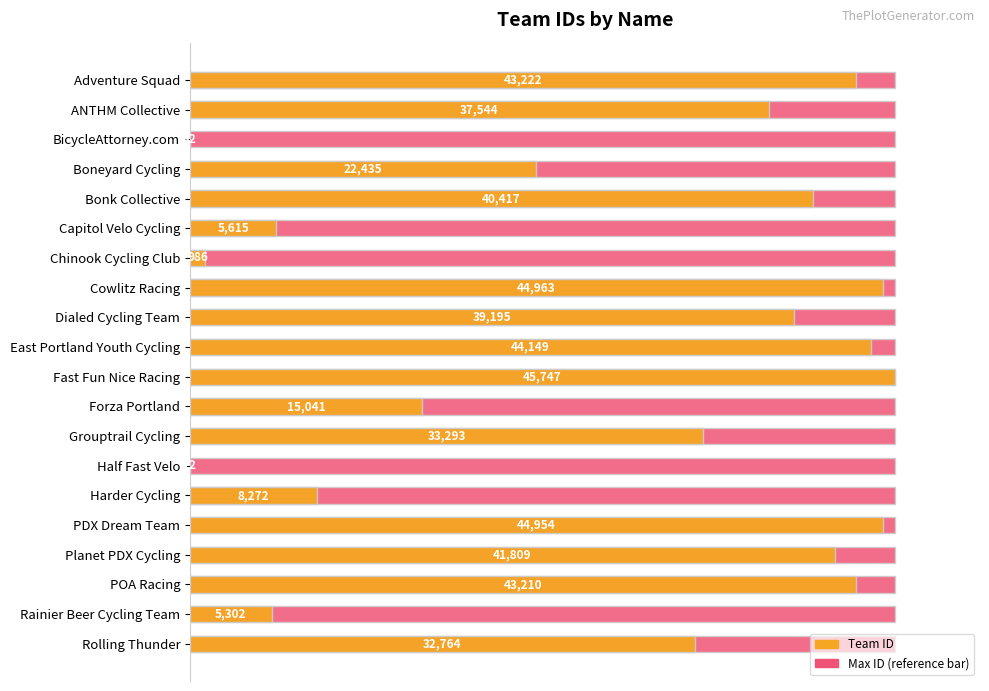

List the series in order of their peak value, lowest first.

Max ID (reference), Team ID